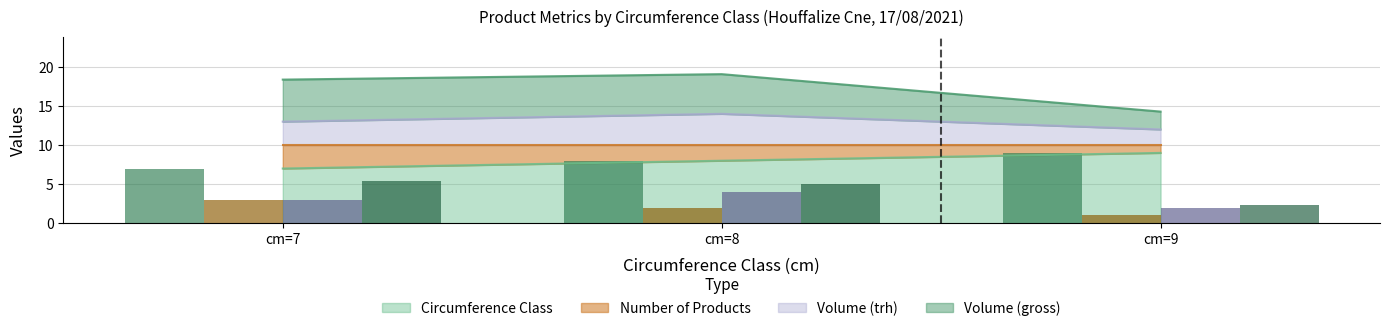

What is the approximate value of produit_vtrh (bar) at cm=8?

4.0